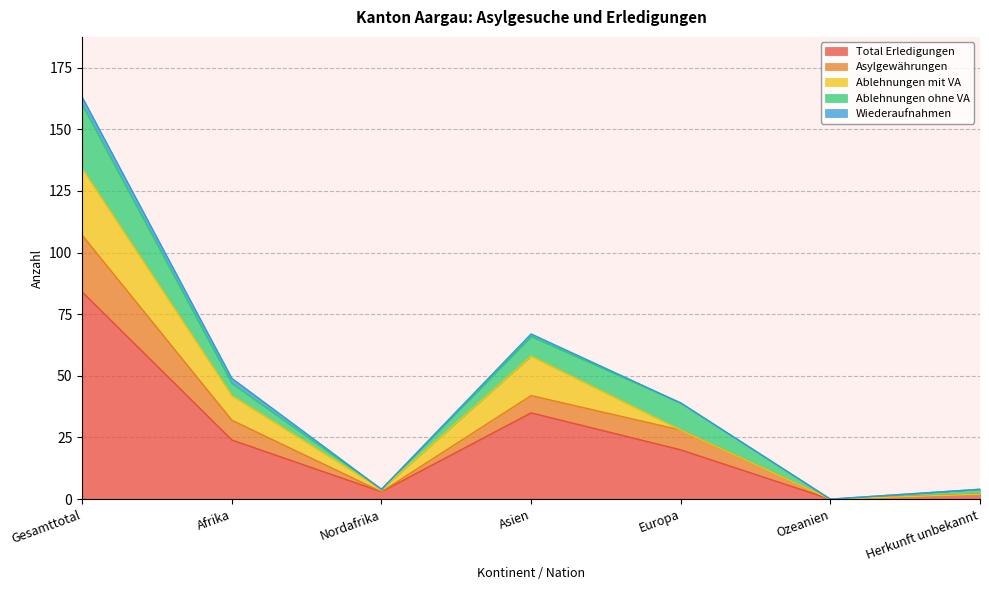

What position from the left is Herkunft unbekannt?

7